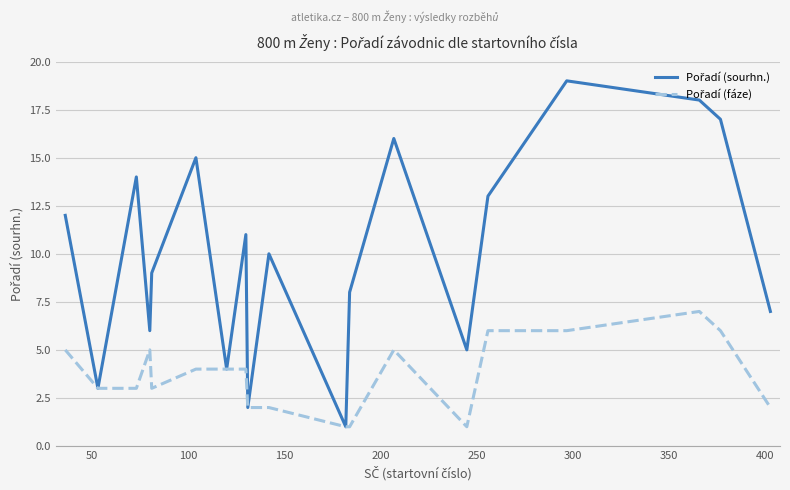

List the series in order of their peak value, highest first.

Pořadí (sourhn.), Pořadí (fáze)